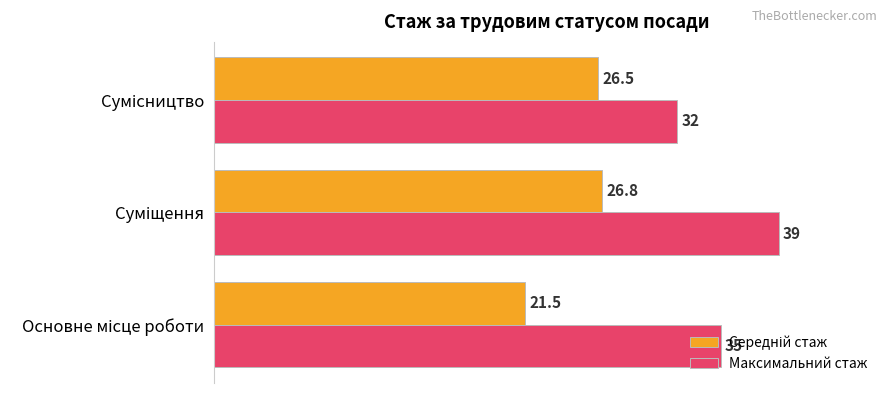

Which series has the largest total across all categories?

Максимальний стаж